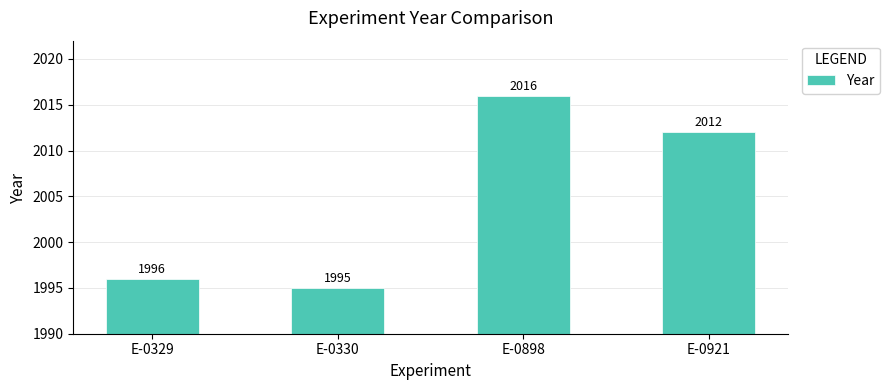

Reading left to right, what are all the values shown in this chart?

E-0329=1996	E-0330=1995	E-0898=2016	E-0921=2012